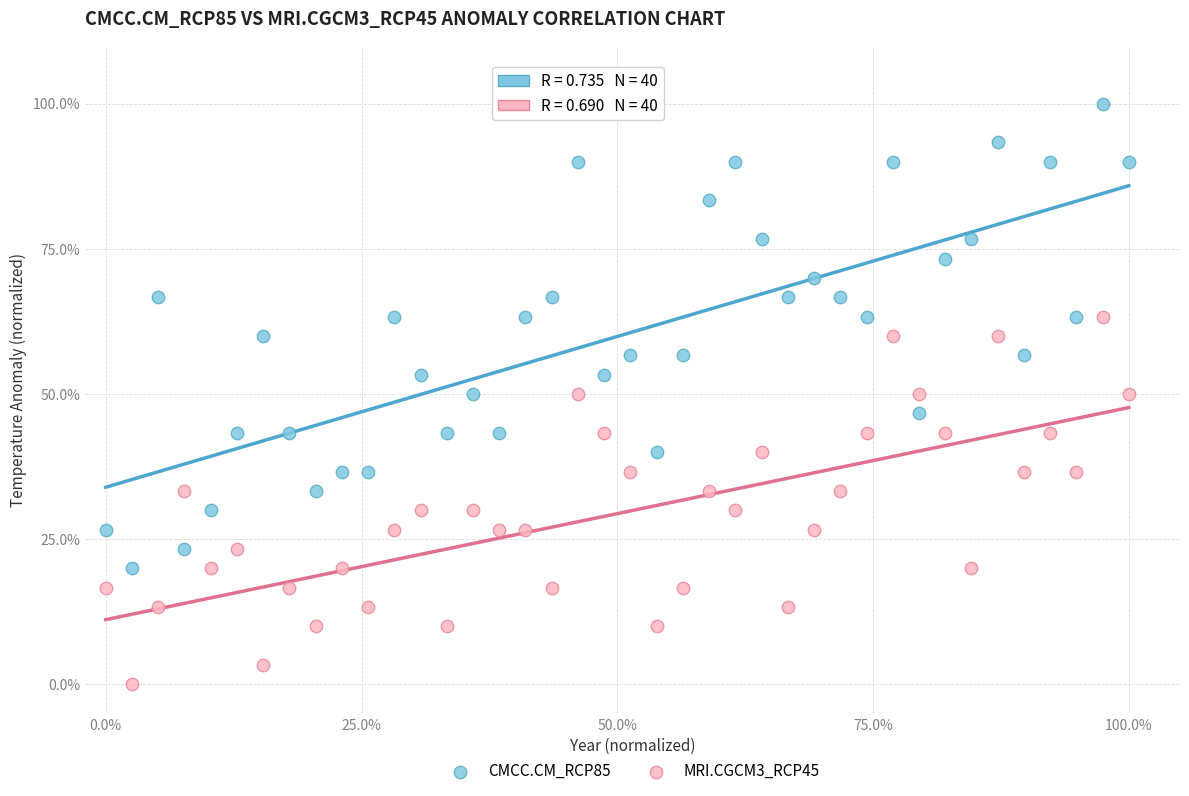

What are all the series names shown in the legend?

CMCC.CM_RCP85, MRI.CGCM3_RCP45